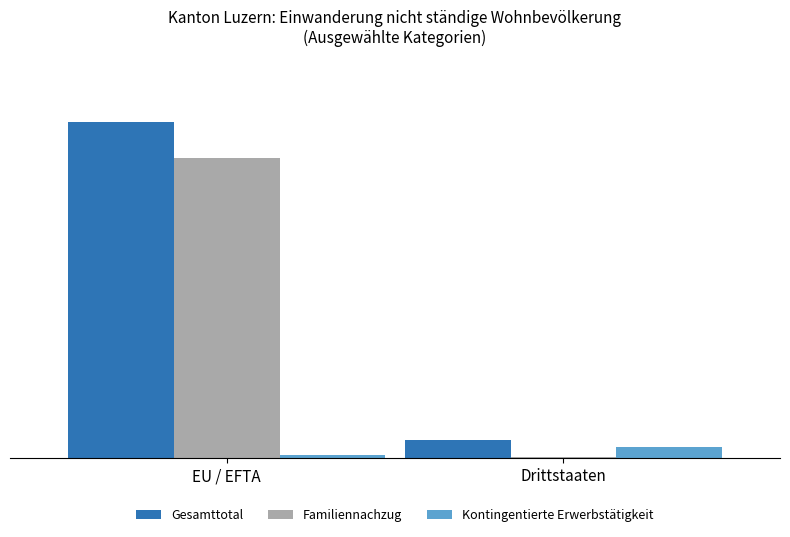

Reading right to left, extract all data points from this chart.

Gesamttotal: Drittstaaten=13	EU / EFTA=245
Familiennachzug: Drittstaaten=1	EU / EFTA=219
Kontingentierte Erwerbstätigkeit: Drittstaaten=8	EU / EFTA=2